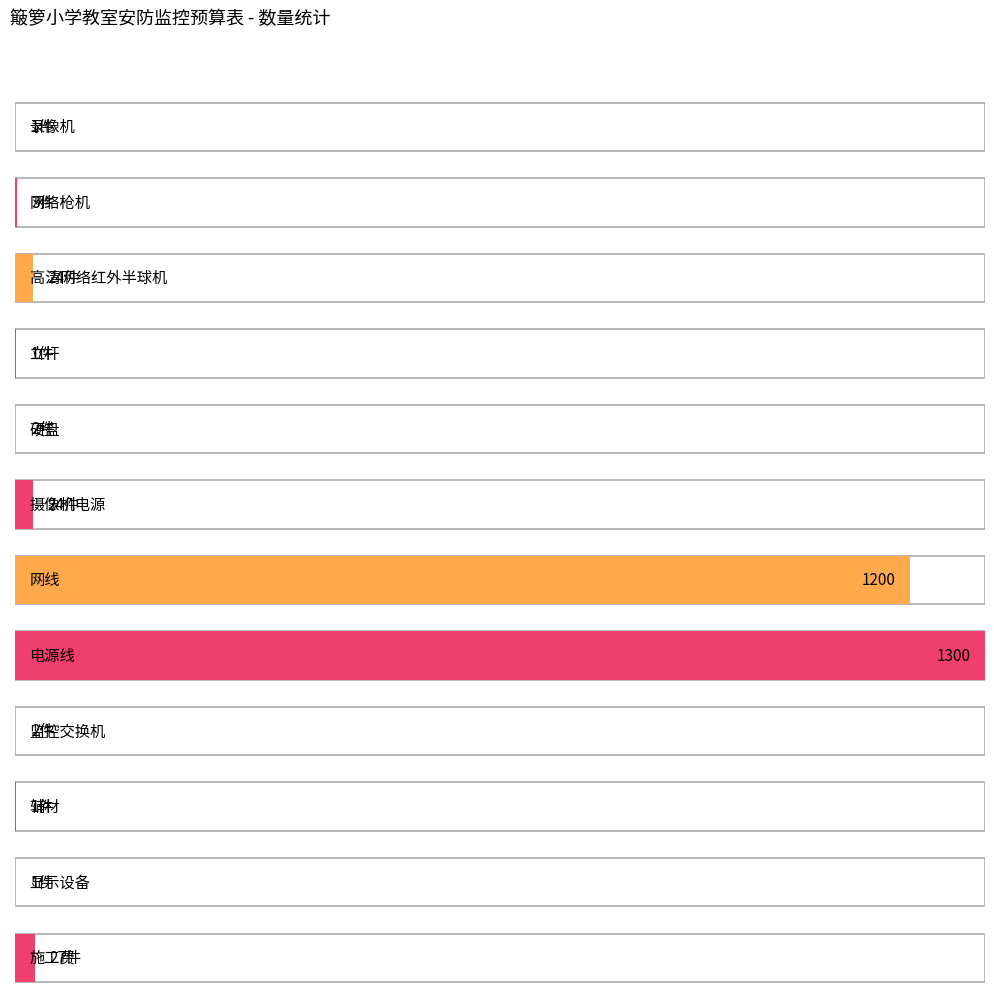

At which category does the chart reach its peak across all series?

电源线